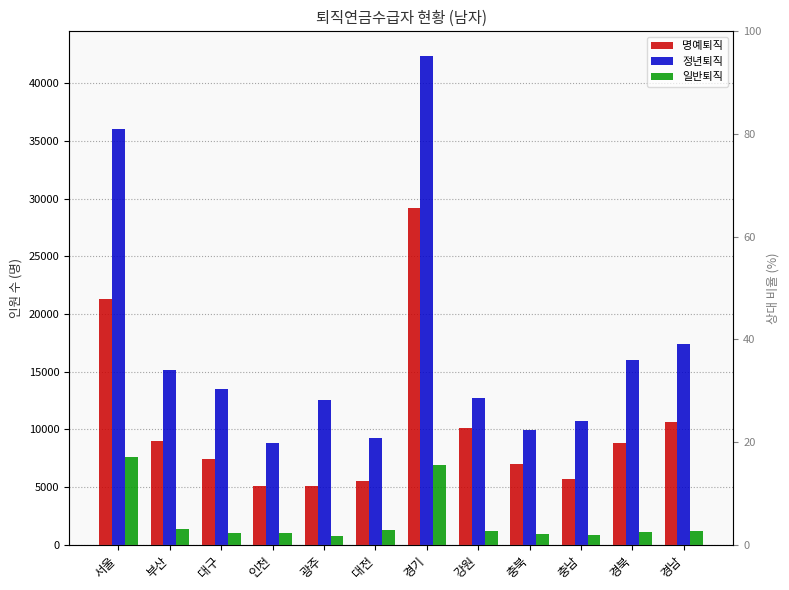

What is the label of the 2nd bar from the left?

부산